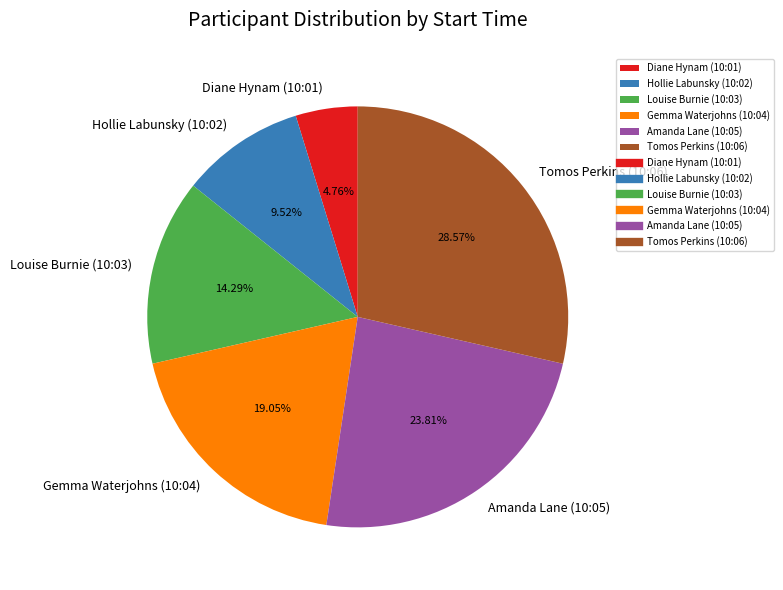

How many segments does this pie chart have?

6